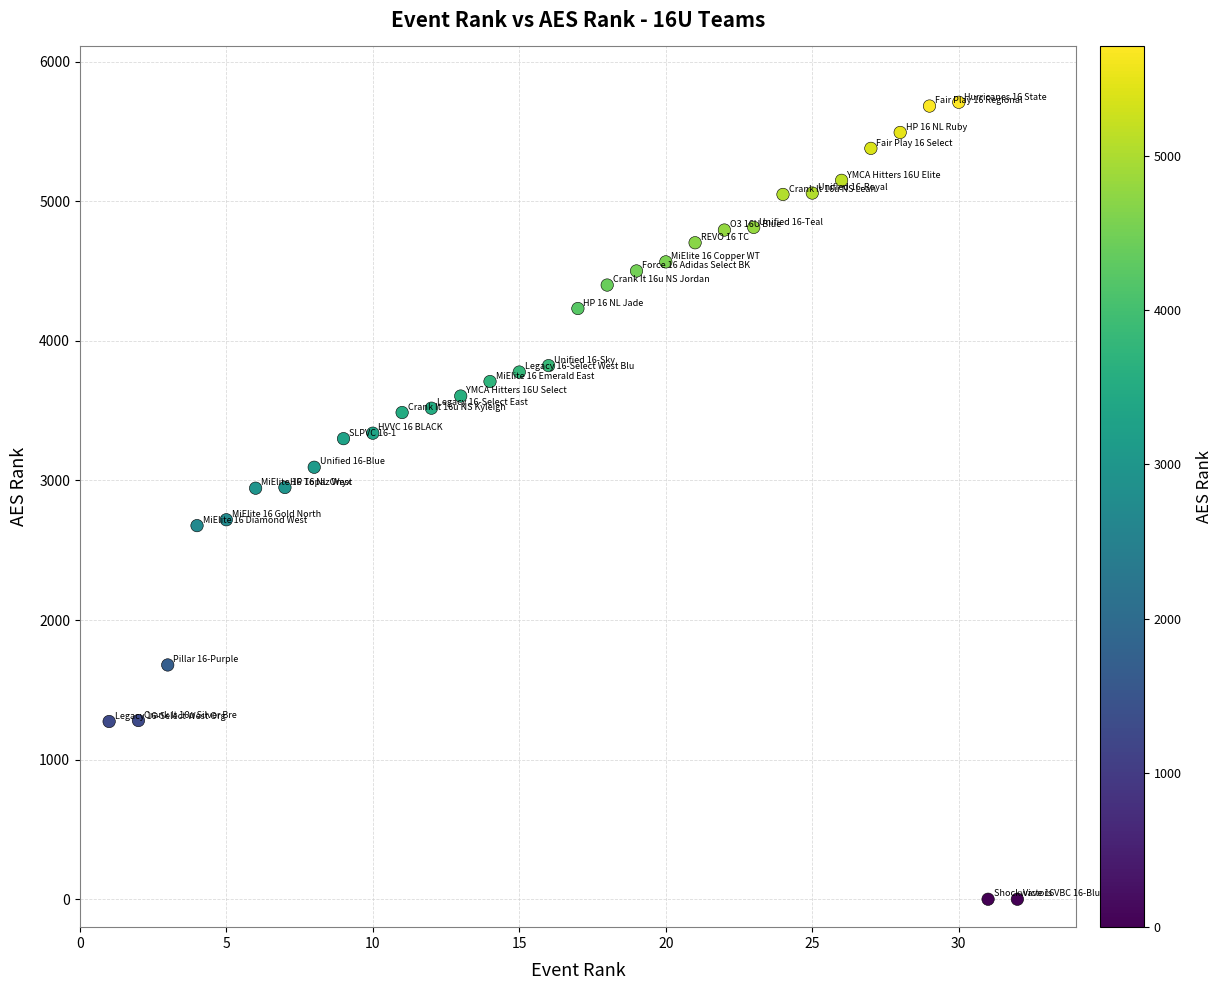

What is the range of X values (max minus min)?

31